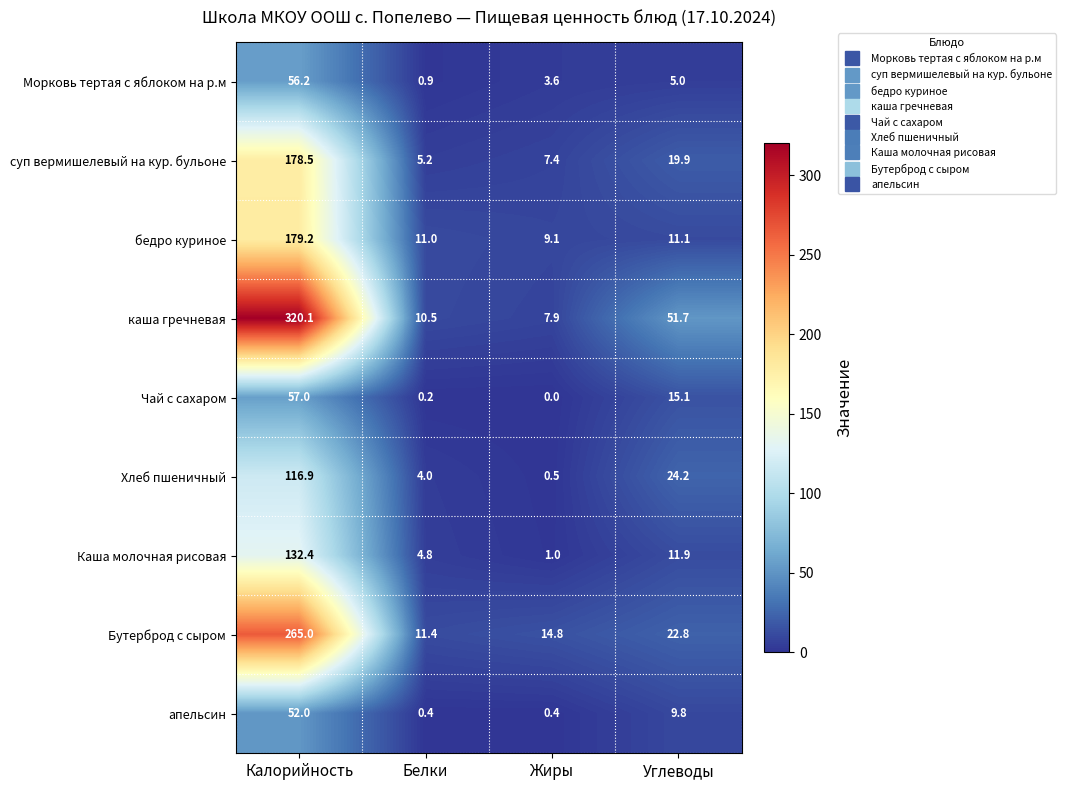

Rank the series by their maximum value, from lowest to highest.

апельсин, Морковь тертая с яблоком на р.м, Чай с сахаром, Хлеб пшеничный, Каша молочная рисовая, суп вермишелевый на кур. бульоне, бедро куриное, Бутерброд с сыром, каша гречневая